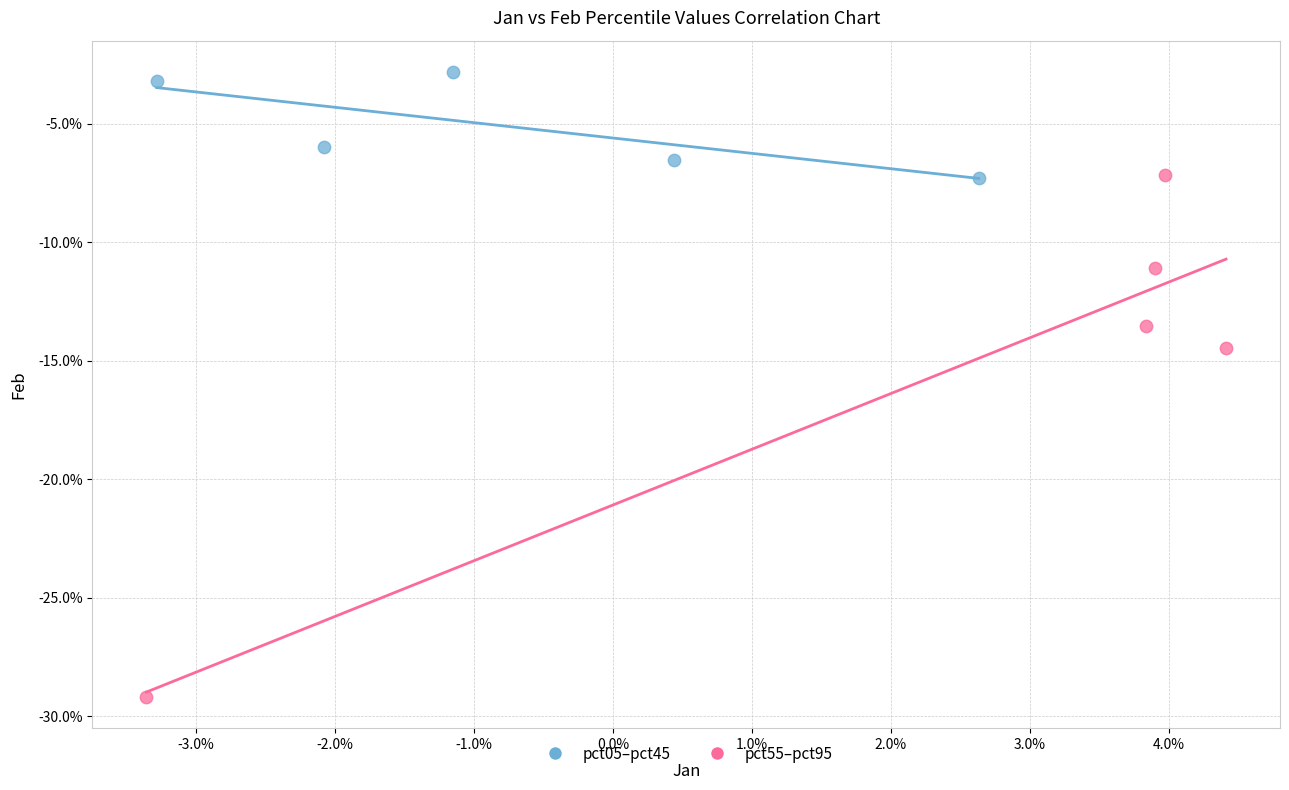

What are all the series names shown in the legend?

pct05–pct45, pct55–pct95